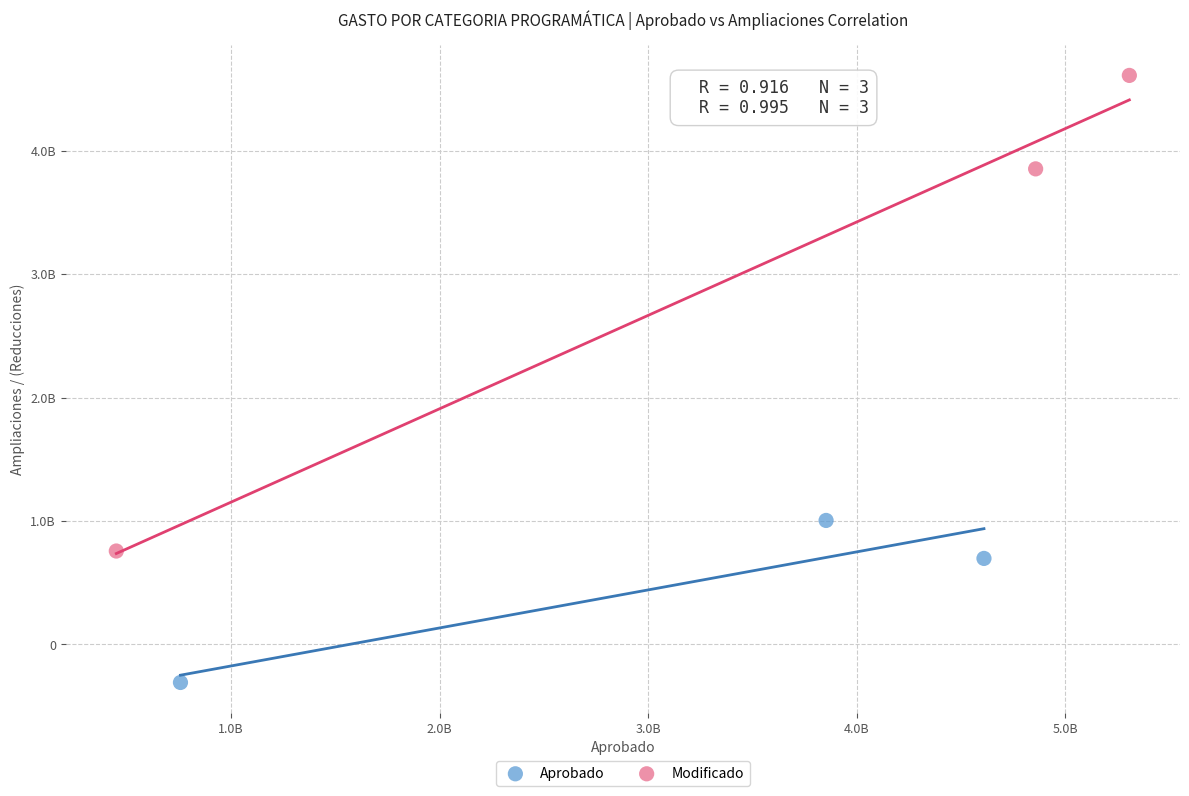

Which series reaches the maximum Y coordinate?

Modificado